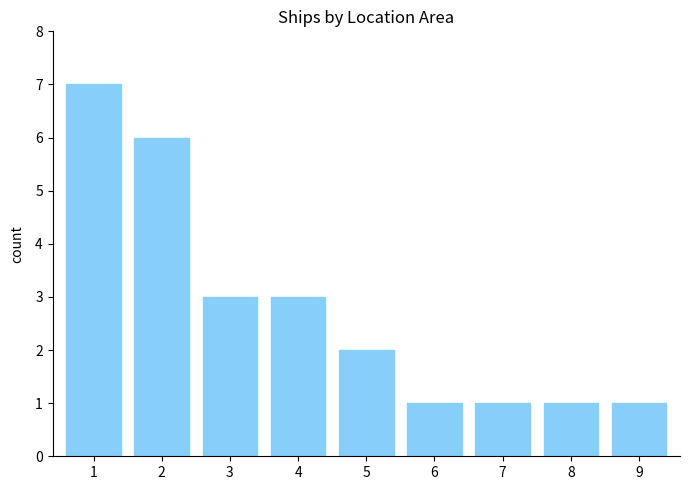

Reading left to right, extract all data points from this chart.

1=7	2=6	3=3	4=3	5=2	6=1	7=1	8=1	9=1